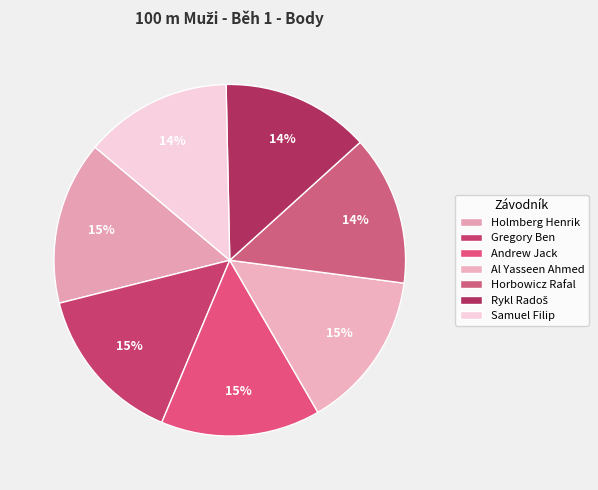

The Andrew Jack slice represents 1% of the pie. True or false?

False